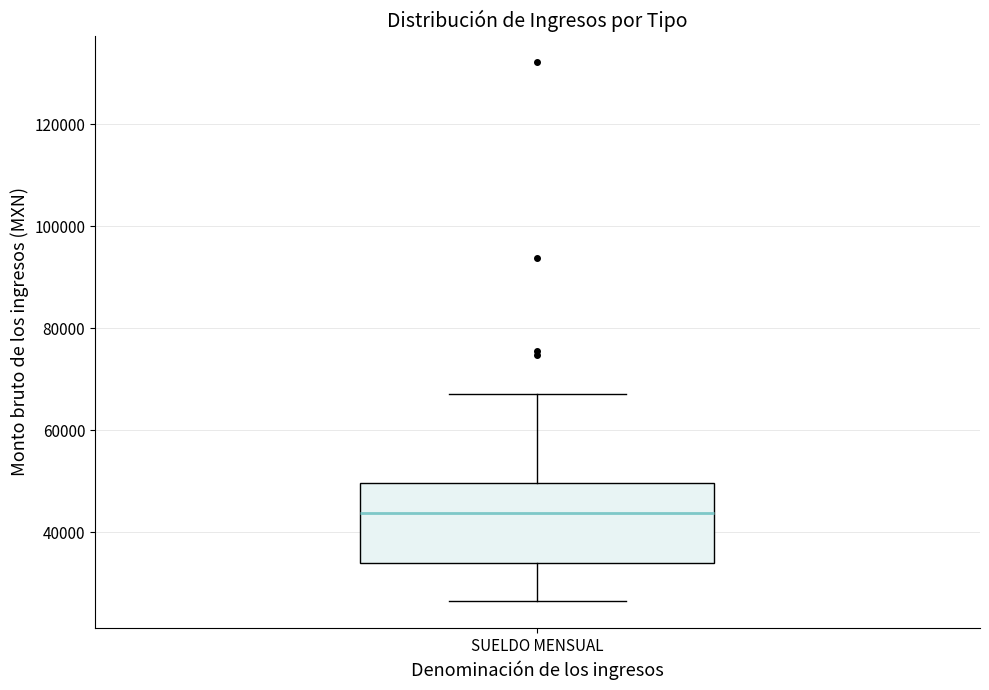

Transcribe this box plot: give where the median line is, the range the box spans, and where the two whiskers end, as read against the y-axis. The values are not printed on the chart, so give them approximately, as read against the axis.

median 44000, box 34000 to 50000, whiskers 26000 to 68000